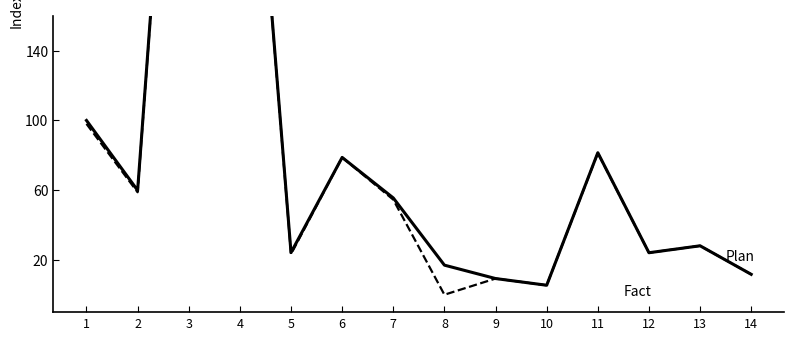

Rank the categories by Fact value from lowest to highest.

8, 10, 9, 14, 5, 12, 13, 7, 2, 6, 11, 1, 4, 3